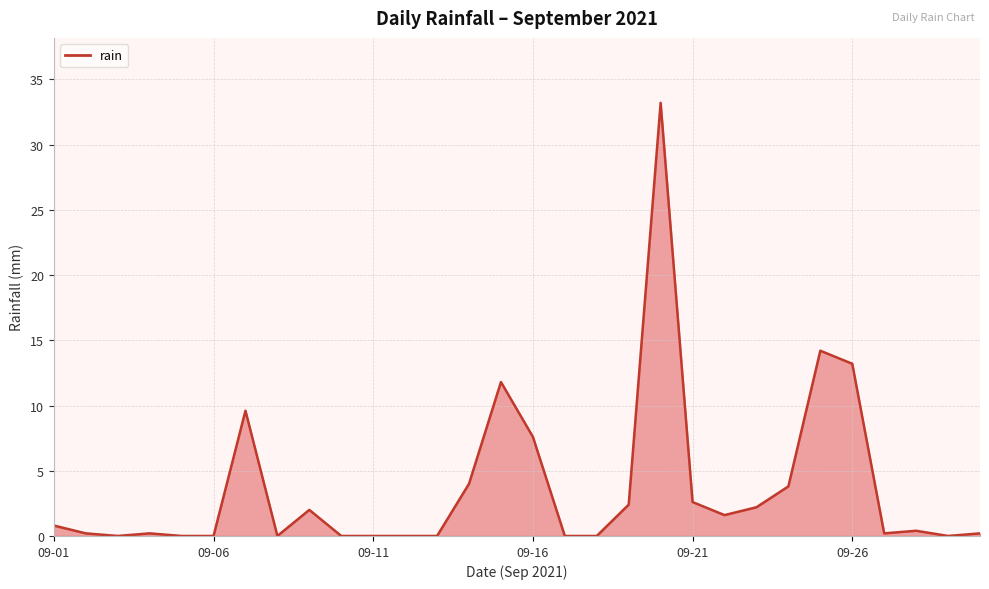

Does the chart display data point markers on the line(s)?

No